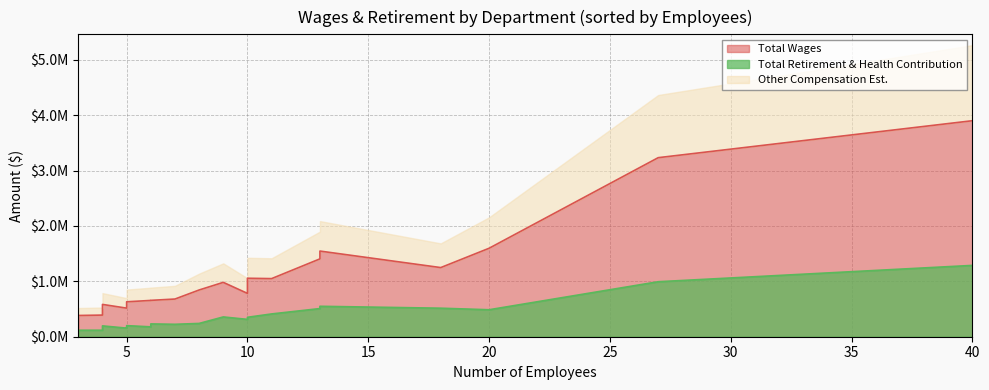

Count the number of categories in the chart.

20